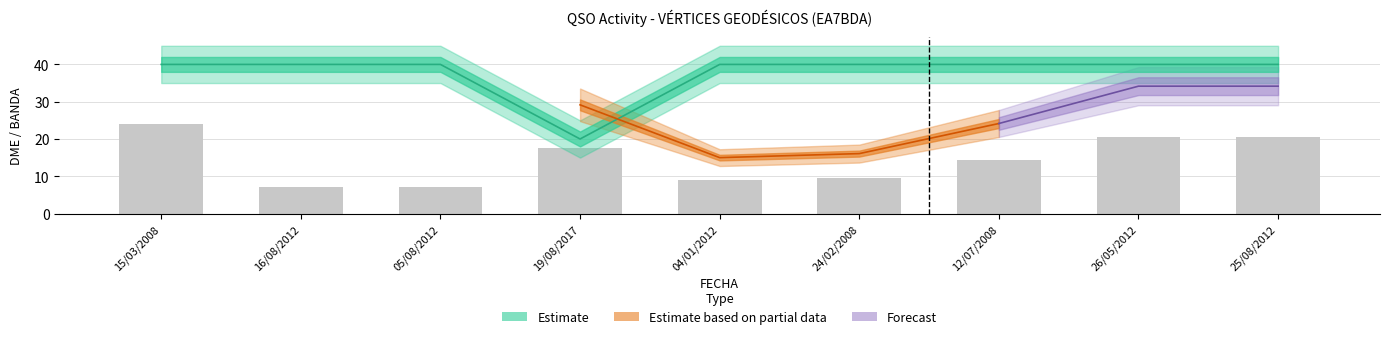

What is the label of the 6th bar from the left?

24/02/2008